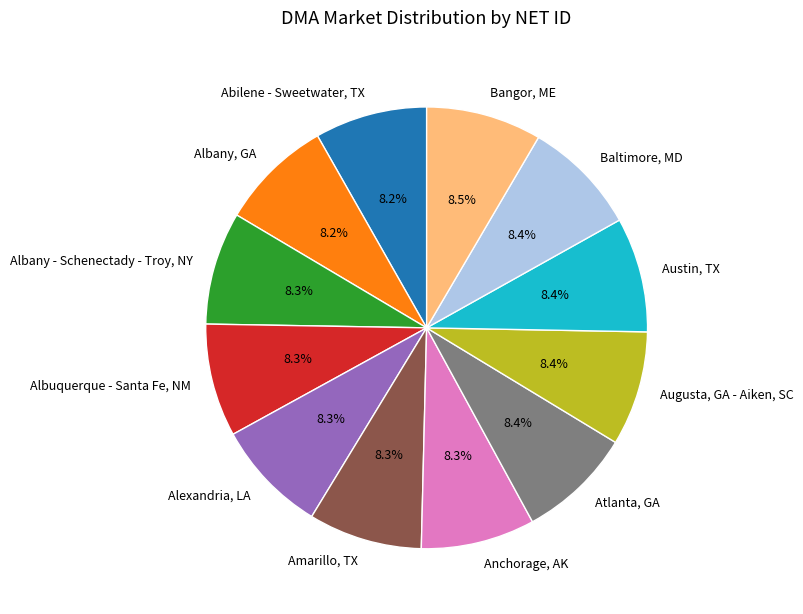

Is Albany, GA the majority of the pie?

No